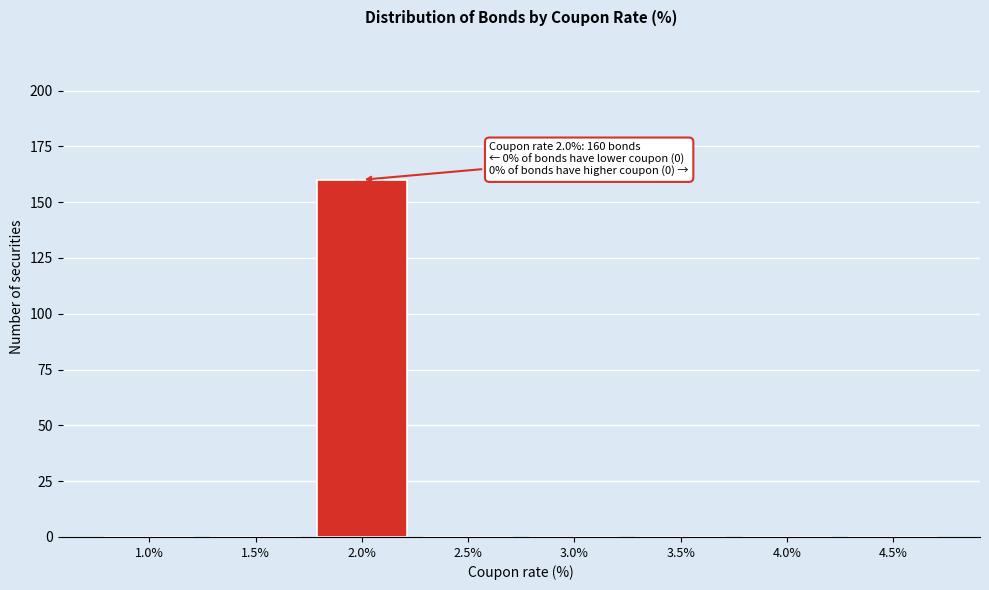

Reading left to right, transcribe all the data shown in this chart.

1.0%=0	1.5%=0	2.0%=160	2.5%=0	3.0%=0	3.5%=0	4.0%=0	4.5%=0